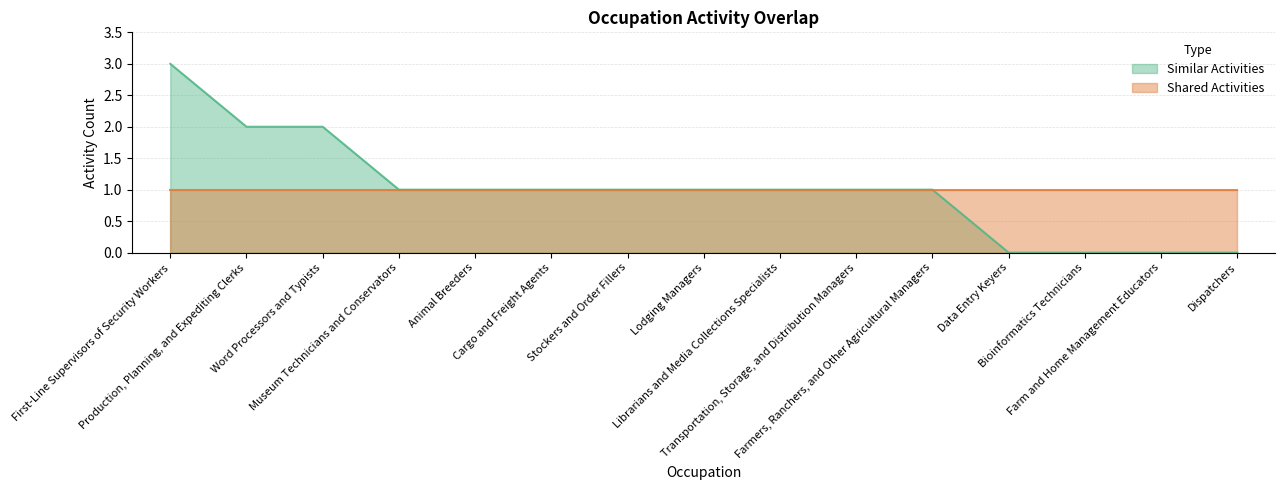

What is the difference between the maximum and minimum values?

3